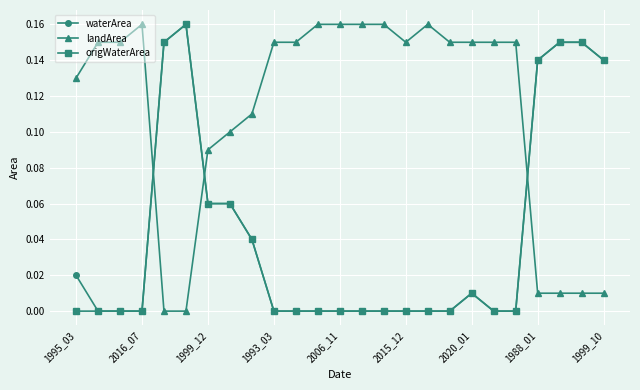

Does the chart display data point markers on the line(s)?

Yes